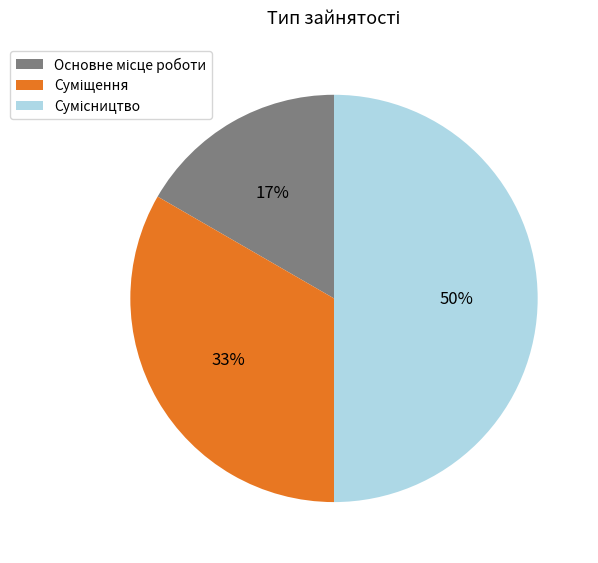

To the nearest percent, what is the average slice percentage?

33%